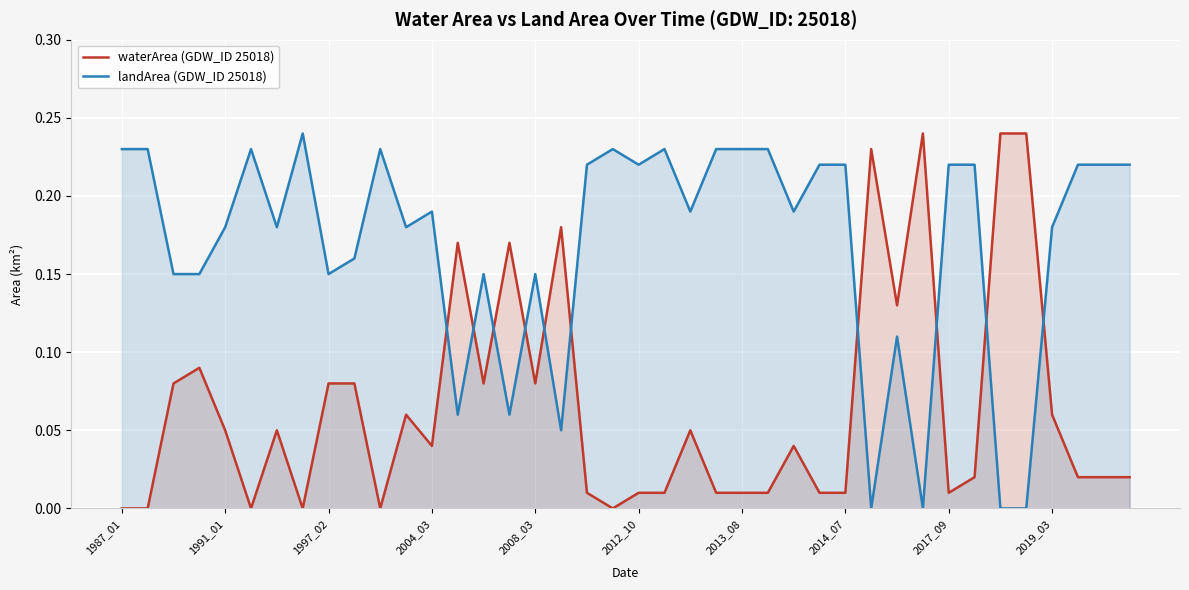

Is the value of landArea (GDW_ID 25018) at 31 greater than the value of waterArea (GDW_ID 25018) at 26?

No